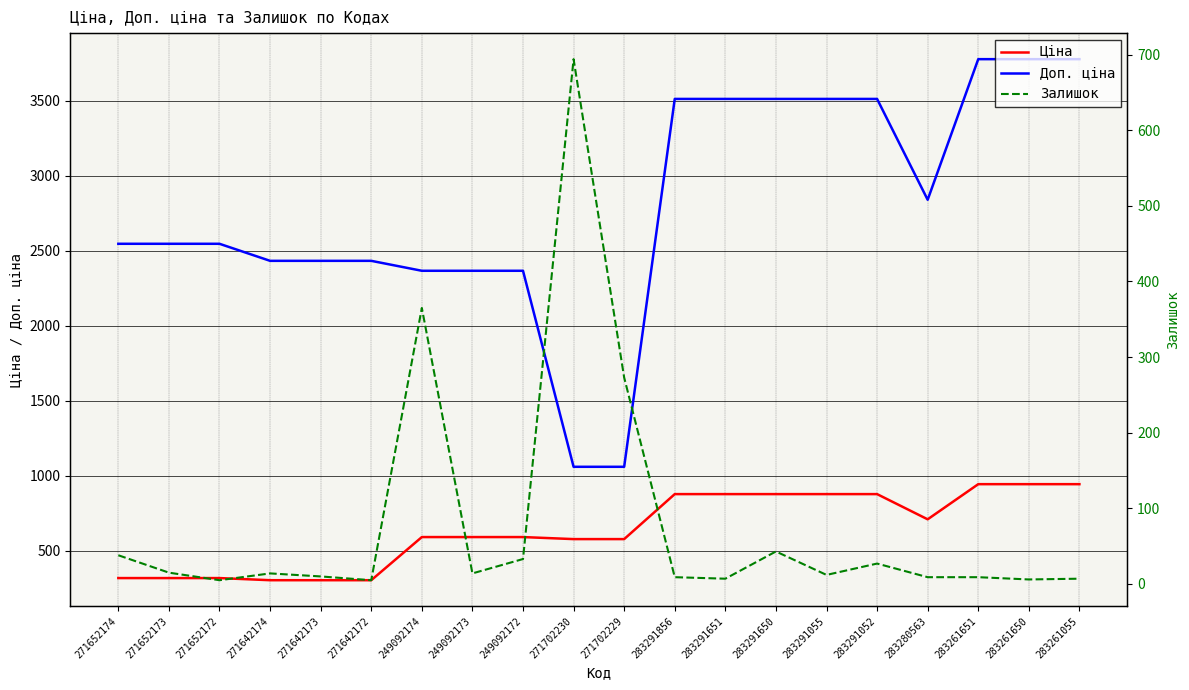

At 283291650, list the series in order from smallest to largest.

Залишок, Ціна, Доп. ціна